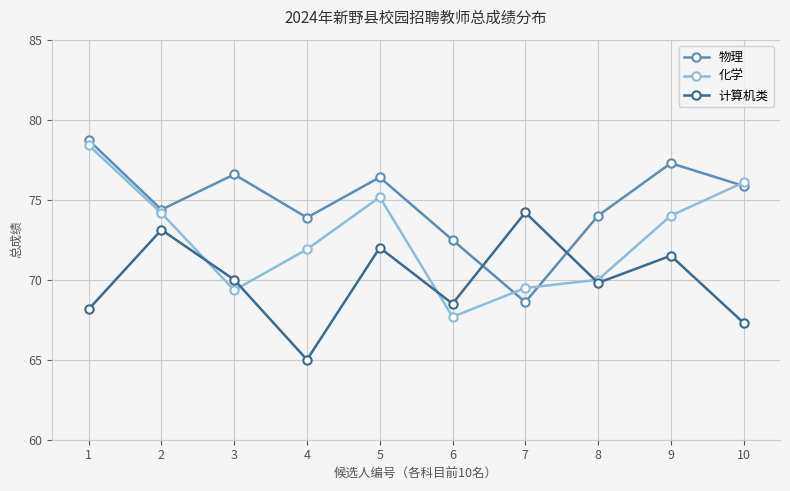

Between 4 and 7, which series saw the biggest shift?

计算机类